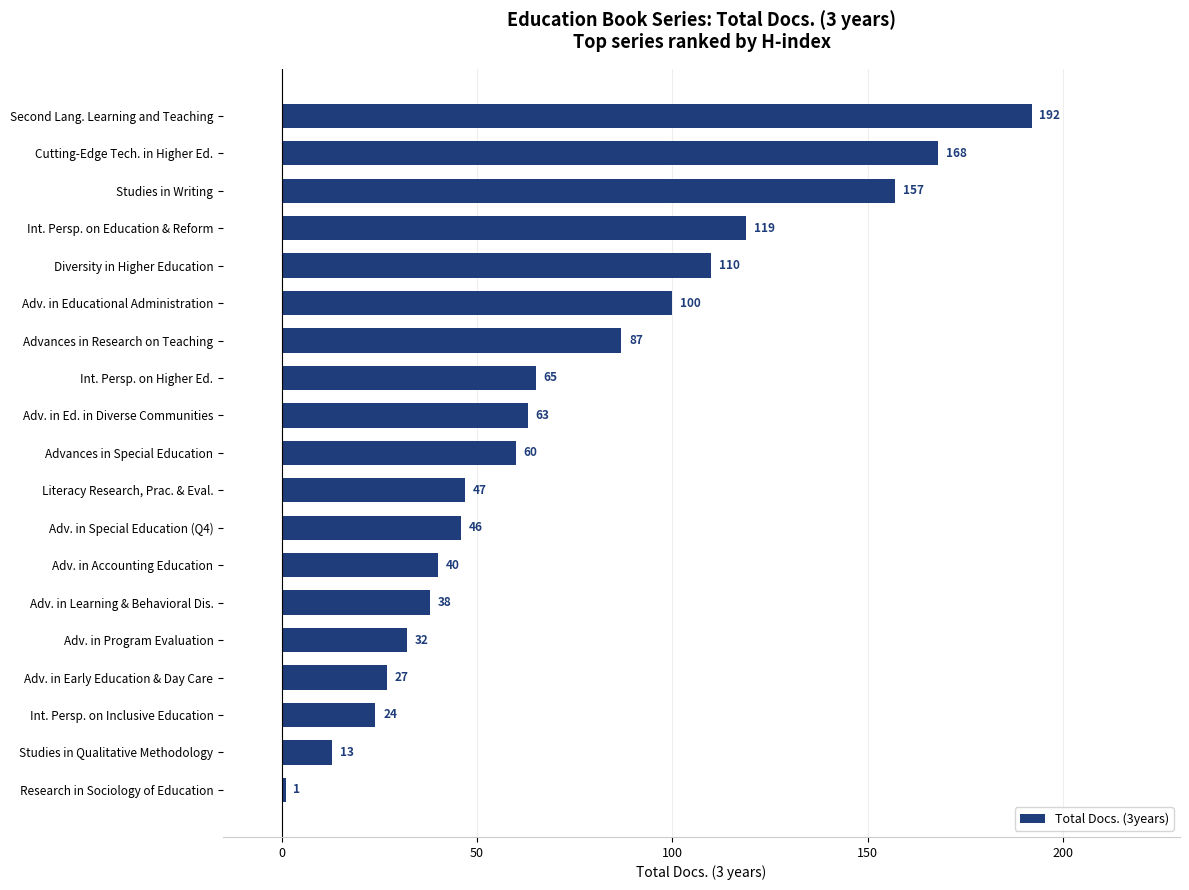

What is the difference between the maximum and minimum values?

191